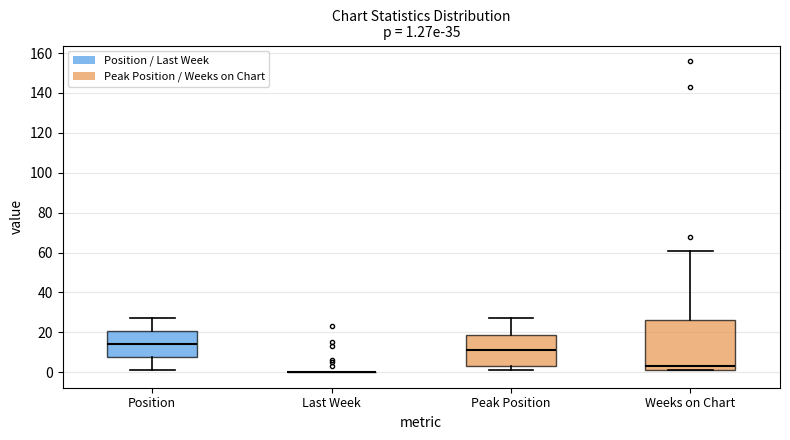

Which box is the tallest, from its lower edge to its upper edge?

Weeks on Chart